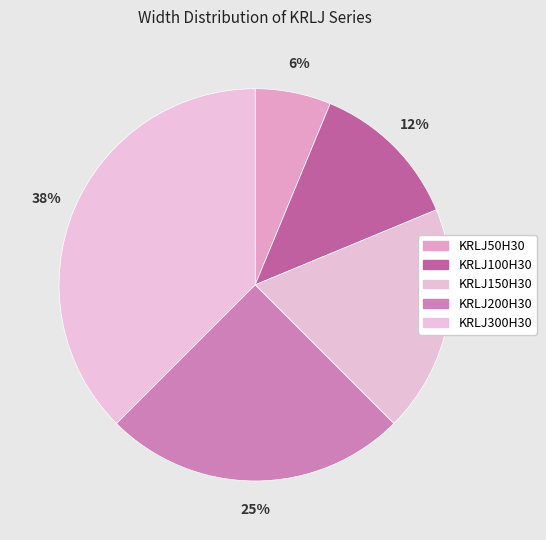

How many segments does this pie chart have?

5